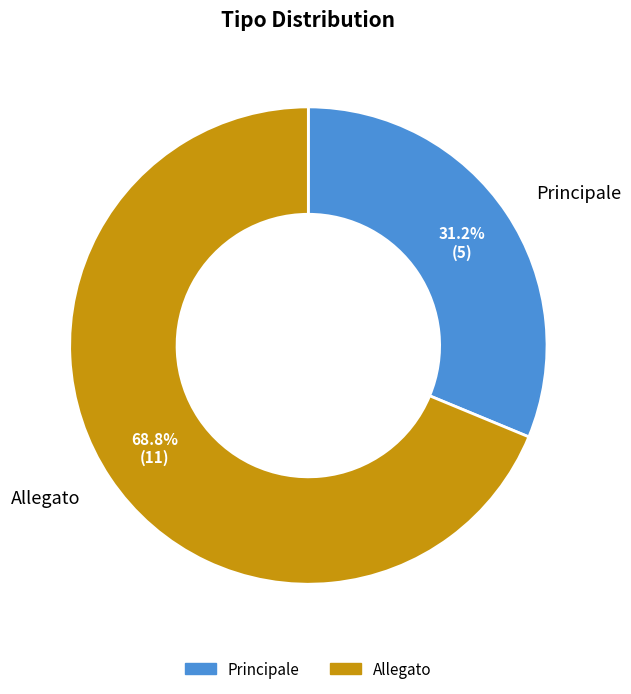

To the nearest percent, what portion does Principale represent?

31%